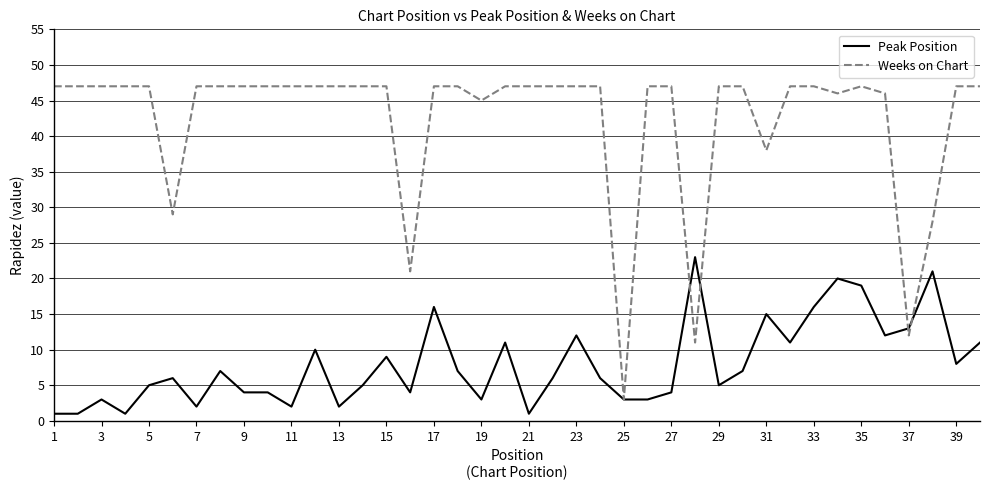

Rank the series by their maximum value, from lowest to highest.

Peak Position, Weeks on Chart